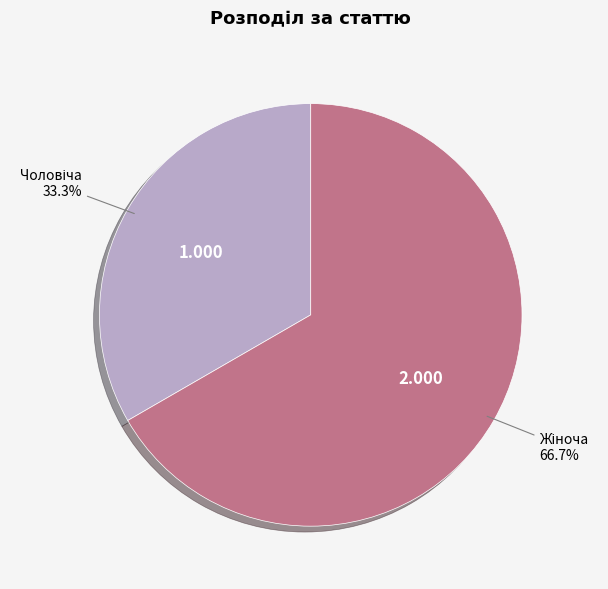

Does any single category account for the majority?

Yes